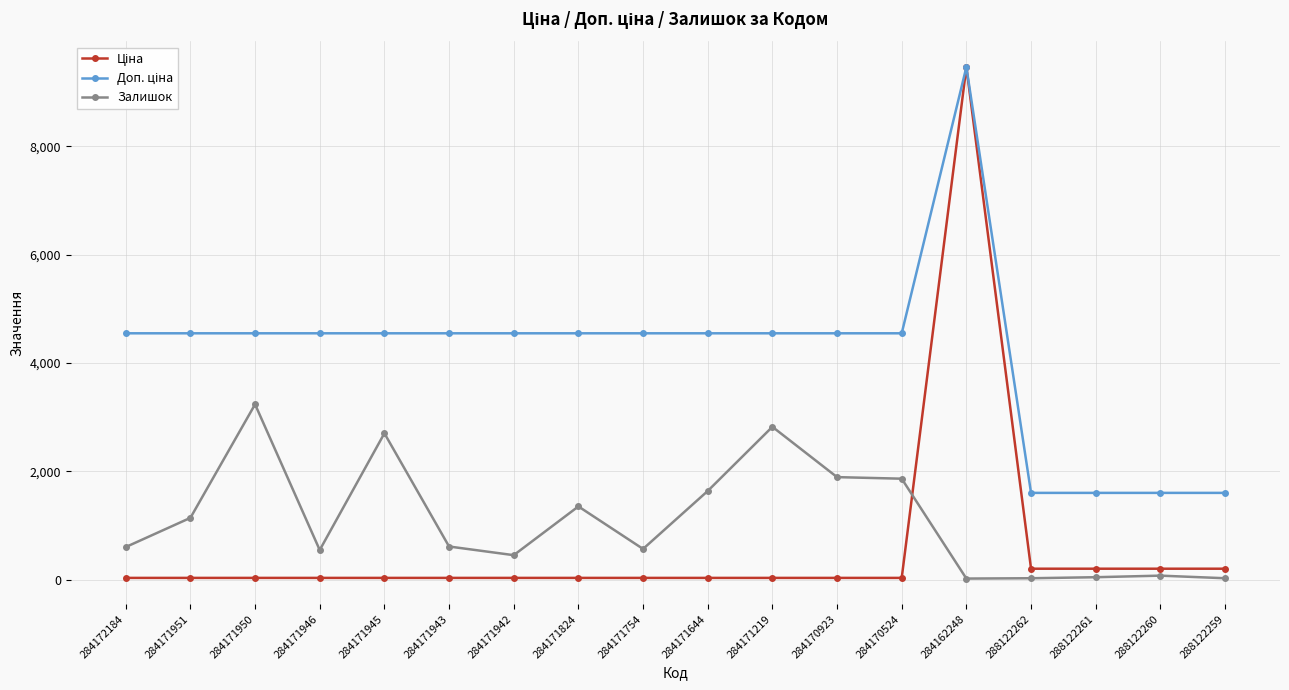

At which category is the sum across all series the highest?

284162248